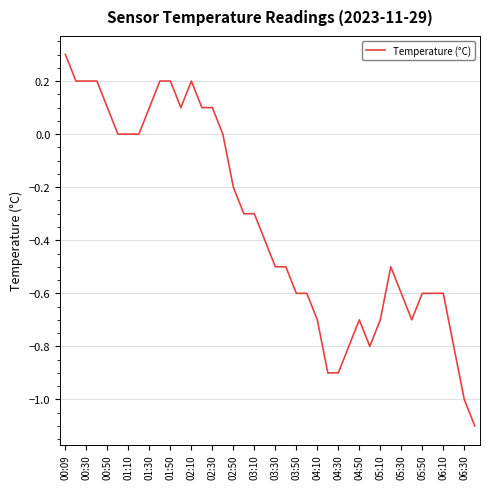

What is the difference between the maximum and minimum values?

1.4